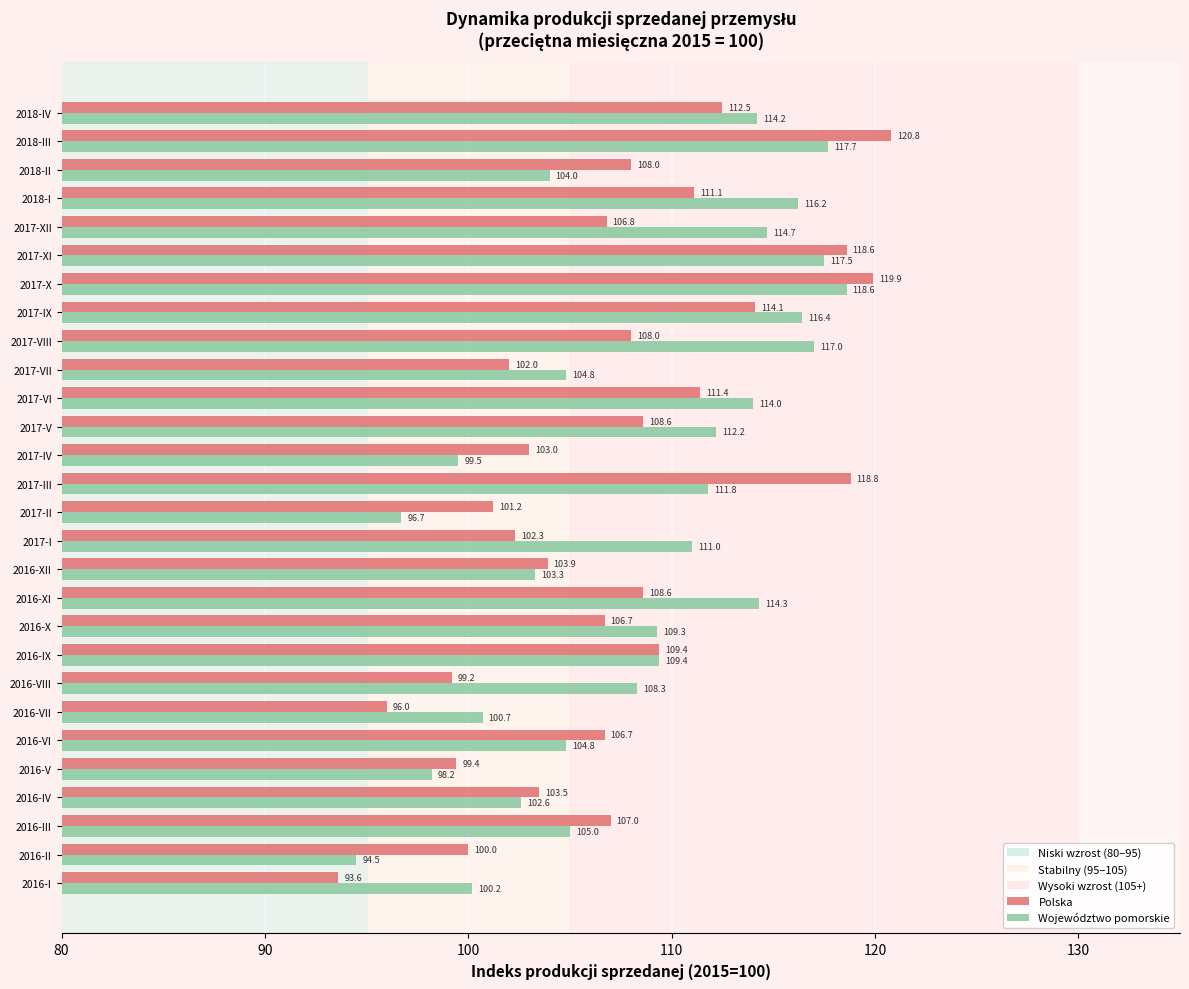

What is the difference between the maximum and minimum values in the Polska series?

27.2